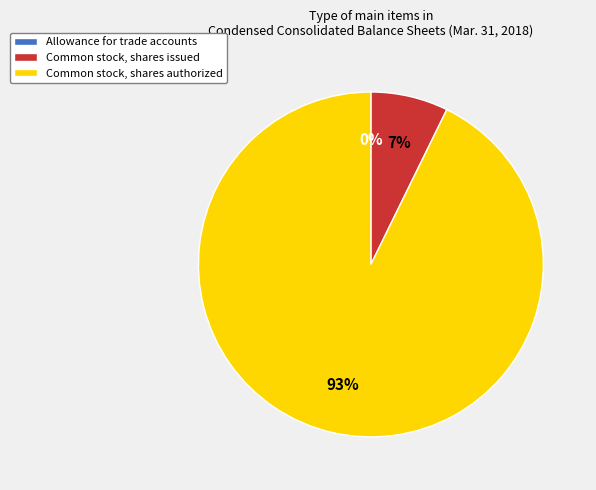

Which has a higher value, Common stock, shares authorized or Common stock, shares issued?

Common stock, shares authorized